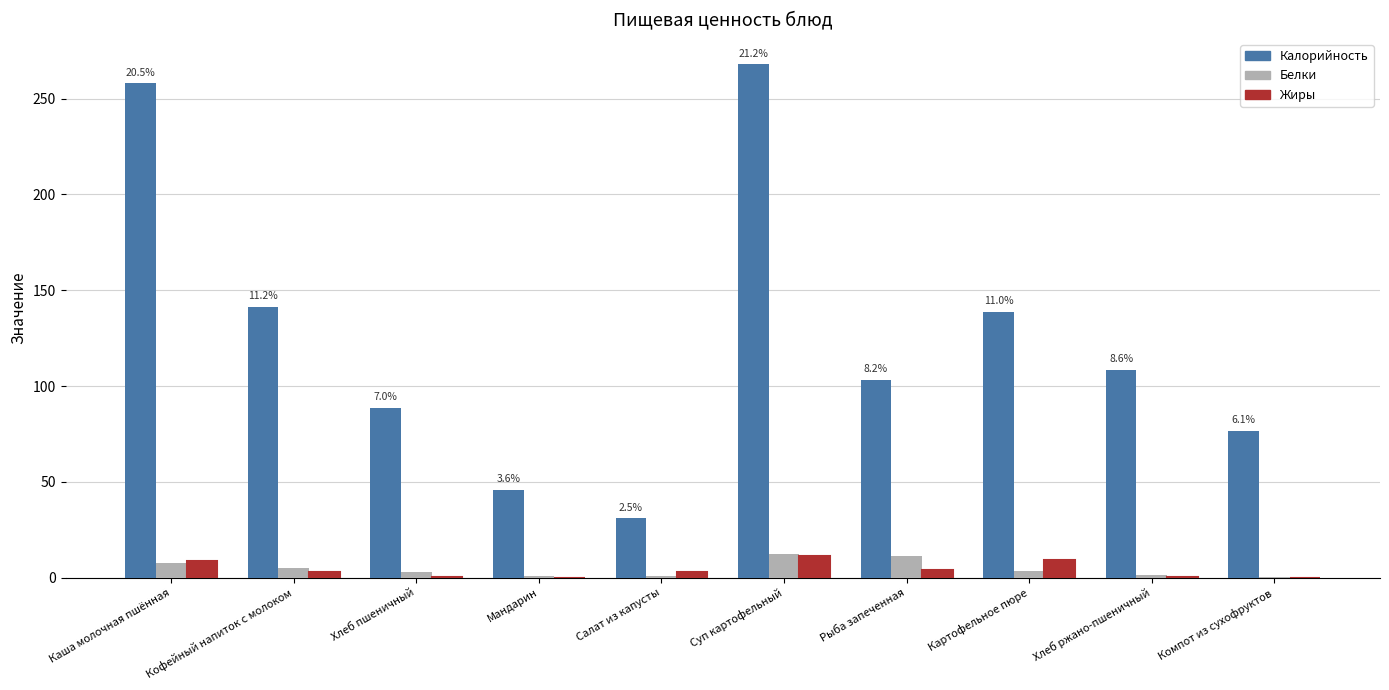

Which series has the largest total across all categories?

Калорийность